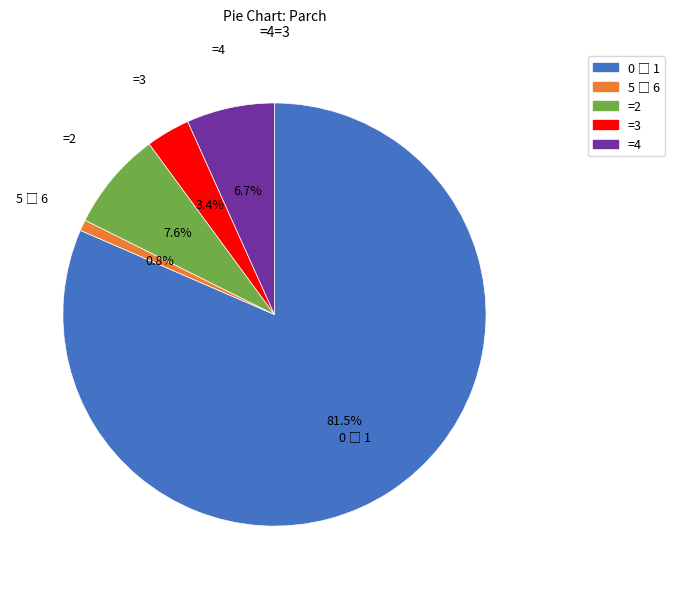

Between =4 and =3, which is larger?

=4